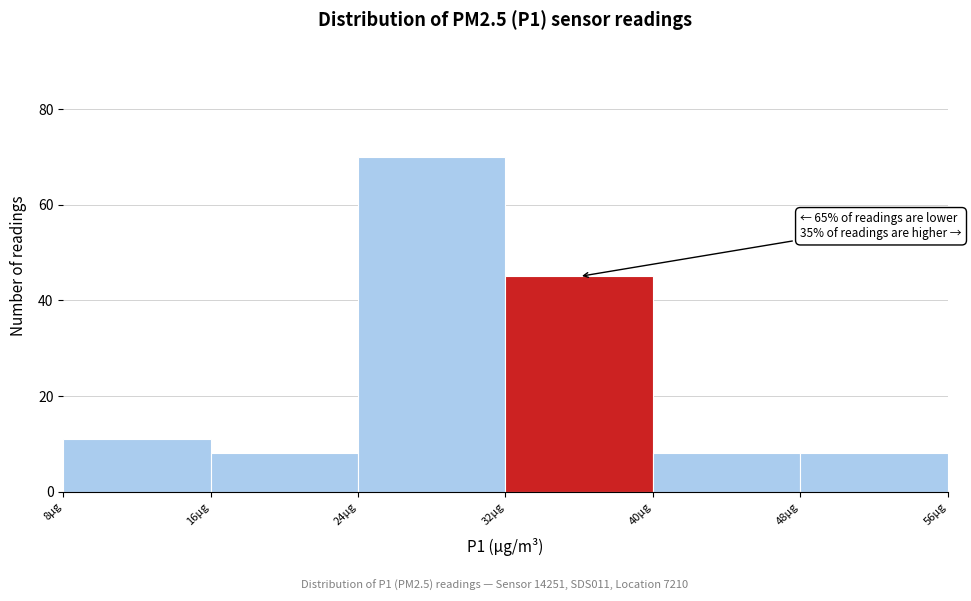

Which range on the x-axis has the tallest bar?

24 to 32